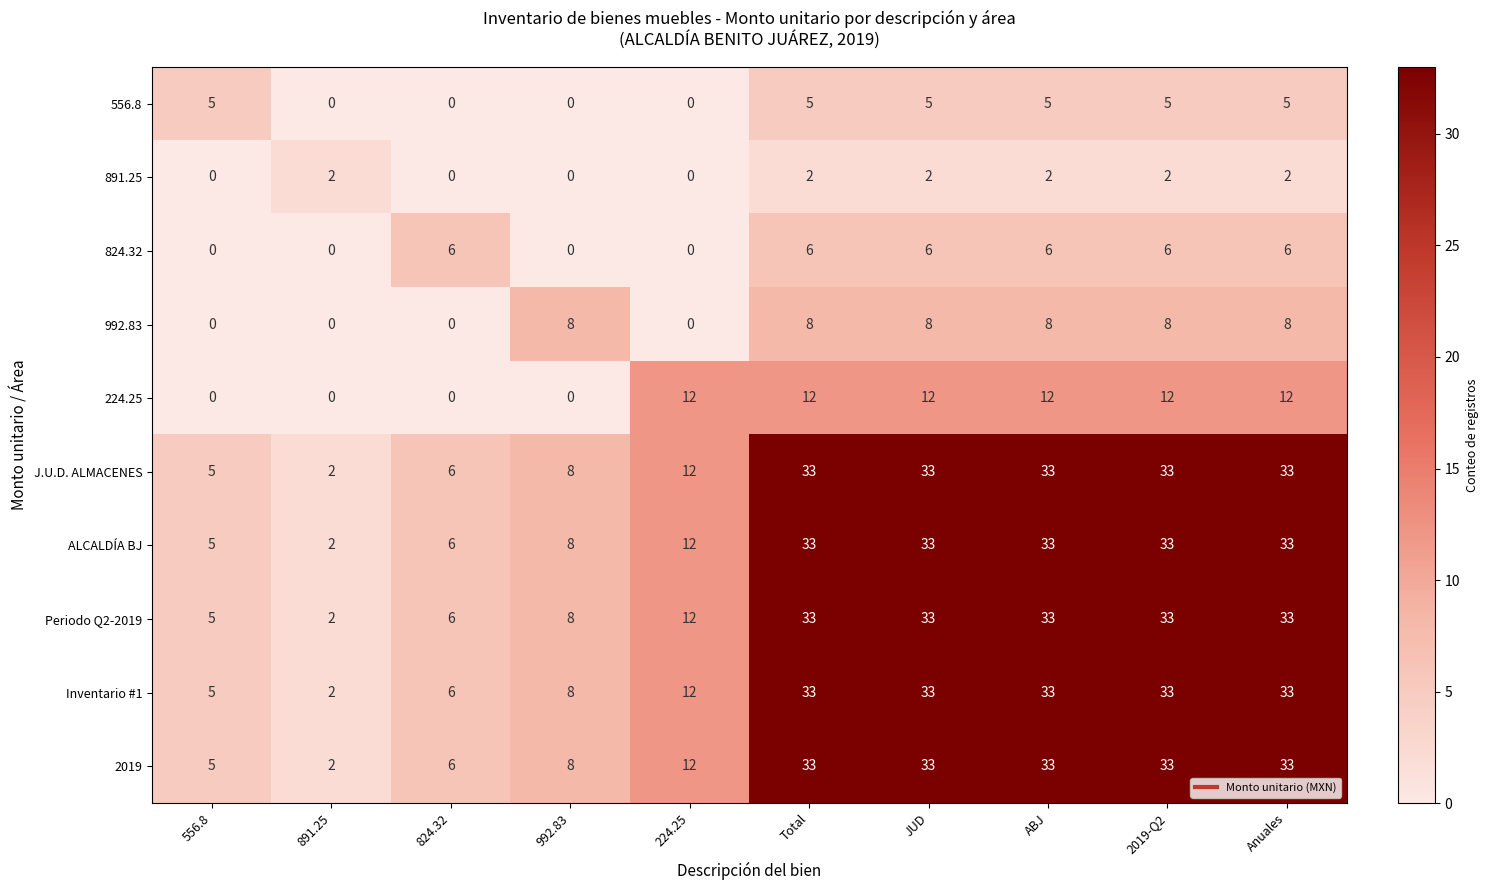

What is the difference between the highest and lowest values at 556.8?

5